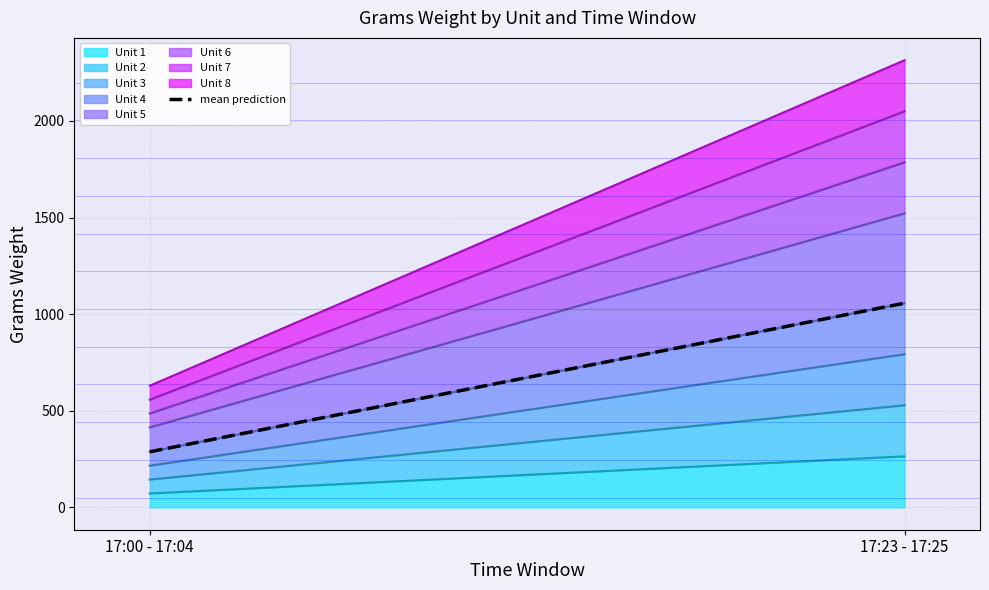

What is the sum of all values?

1344.5